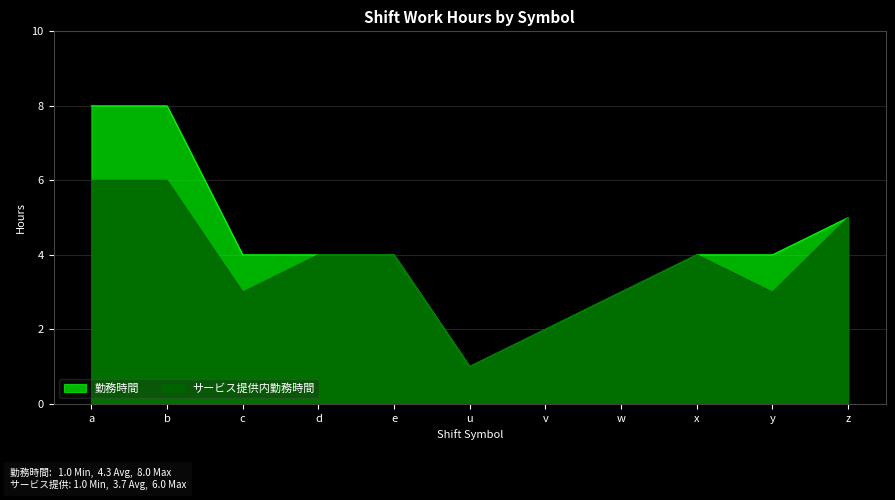

How many 勤務時間 values are between 3 and 5?

7